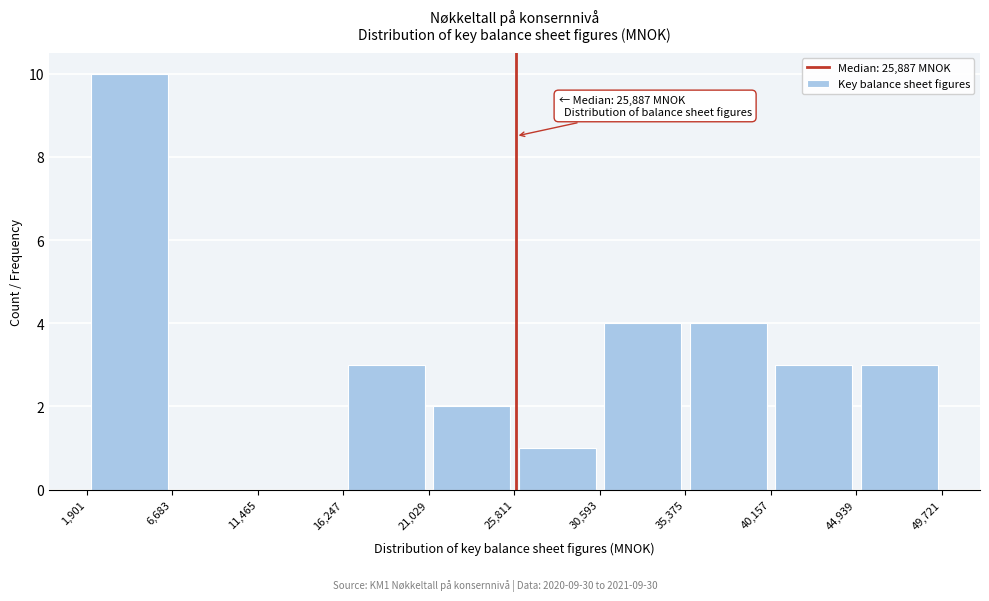

Which range on the x-axis has the tallest bar?

1,901 to 6,683